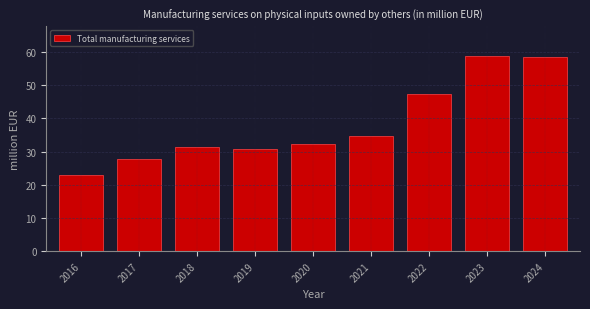

Reading right to left, transcribe all the data shown in this chart.

58.6	59.0	47.3	34.9	32.2	31.0	31.4	27.9	22.9